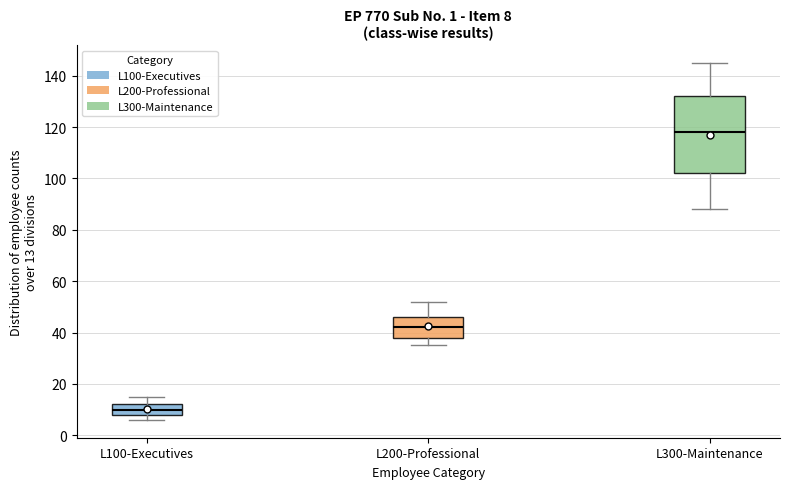

Which box is the tallest, from its lower edge to its upper edge?

L300-Maintenance